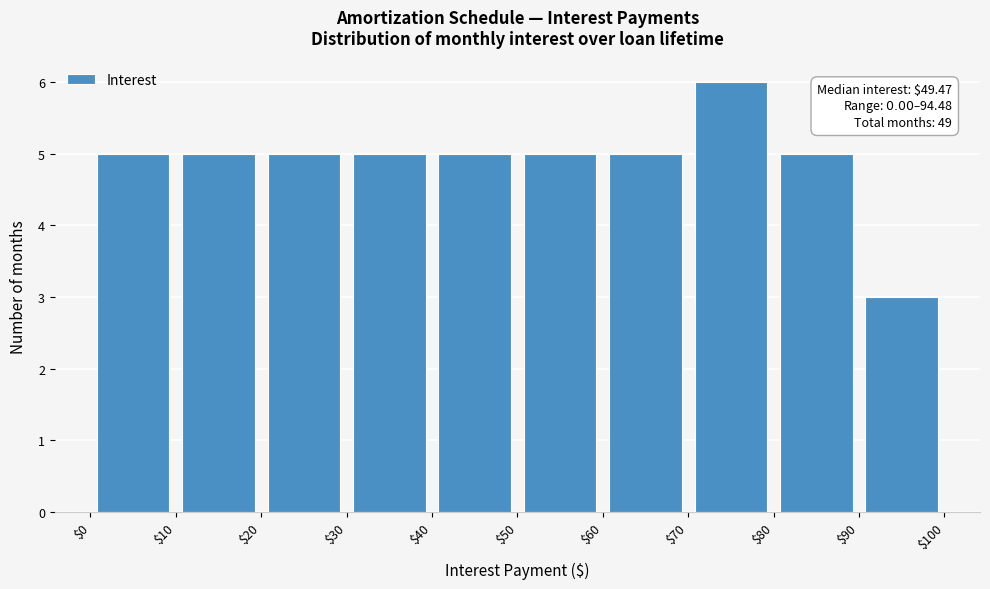

Over which range of the x-axis is the bar tallest?

$70 to $80